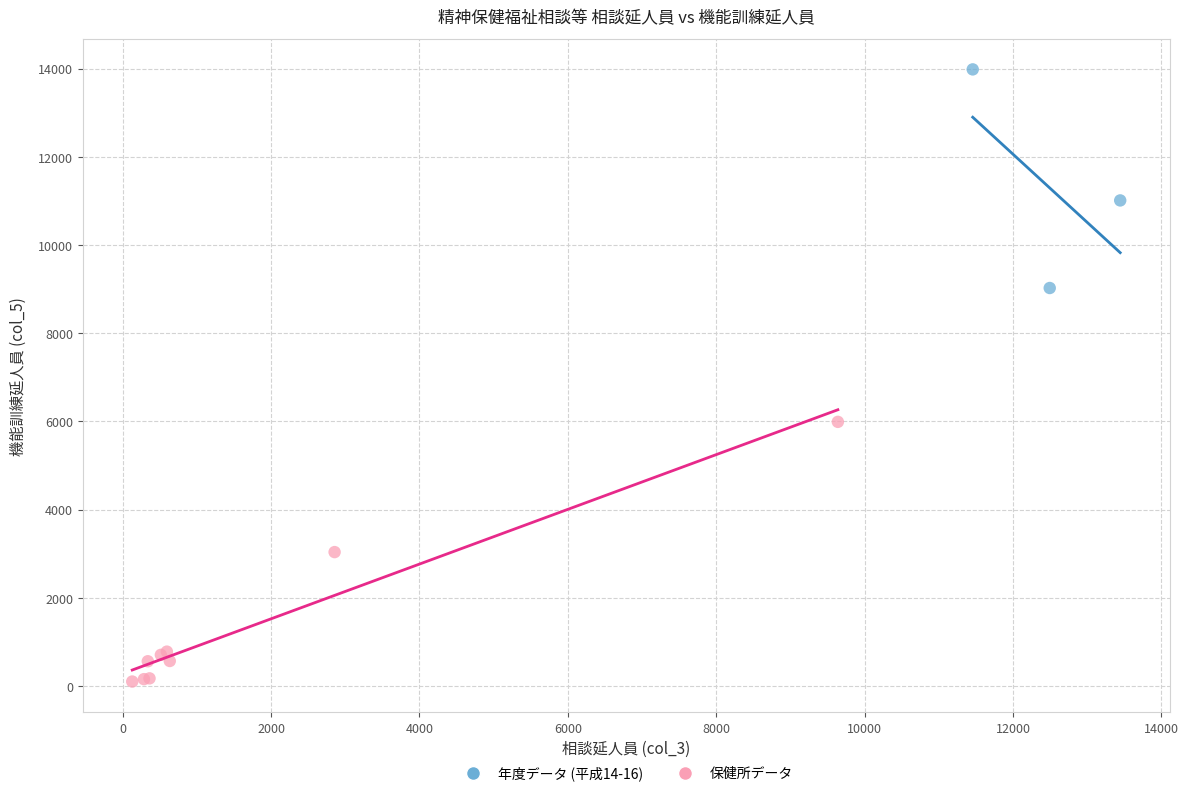

Which series has the largest Y range (max minus min)?

保健所データ